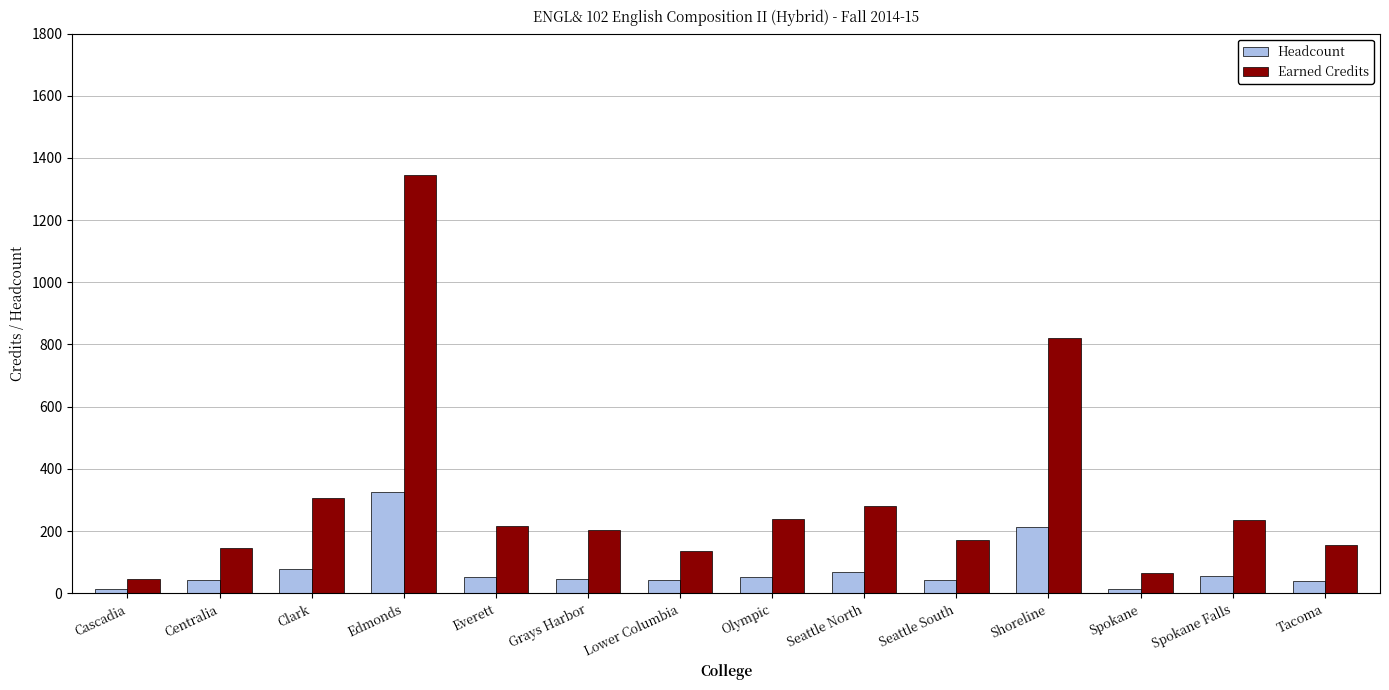

At which category is the sum across all series the highest?

Edmonds